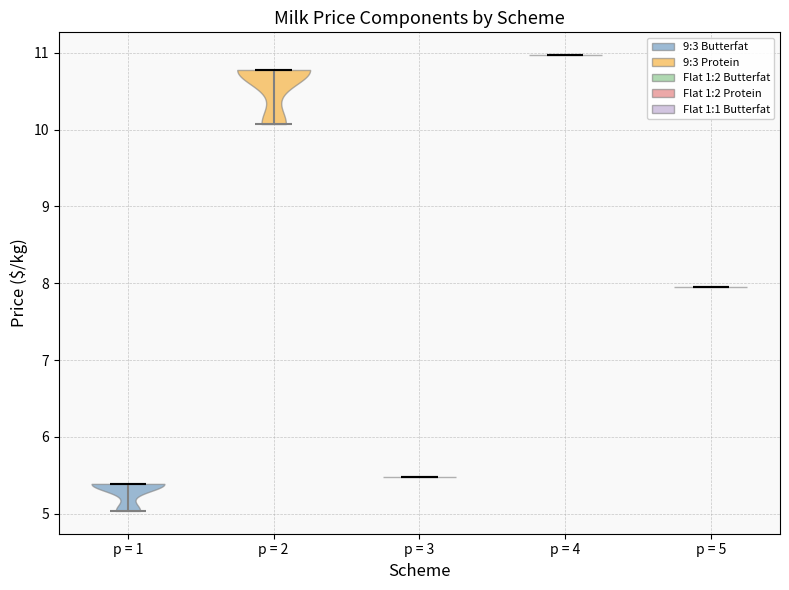

Reading left to right, read every violin against the y-axis: where its median line is, and the lowest and highest points it reaches. The values are not printed on the chart, so give them approximately, as read against the axis.

p = 1: median line 5.4, lowest point 5.0, highest point 5.4
p = 2: median line 10.8, lowest point 10.1, highest point 10.8
p = 3: median line 5.5, lowest point 5.5, highest point 5.5
p = 4: median line 11.0, lowest point 11.0, highest point 11.0
p = 5: median line 8.0, lowest point 8.0, highest point 8.0